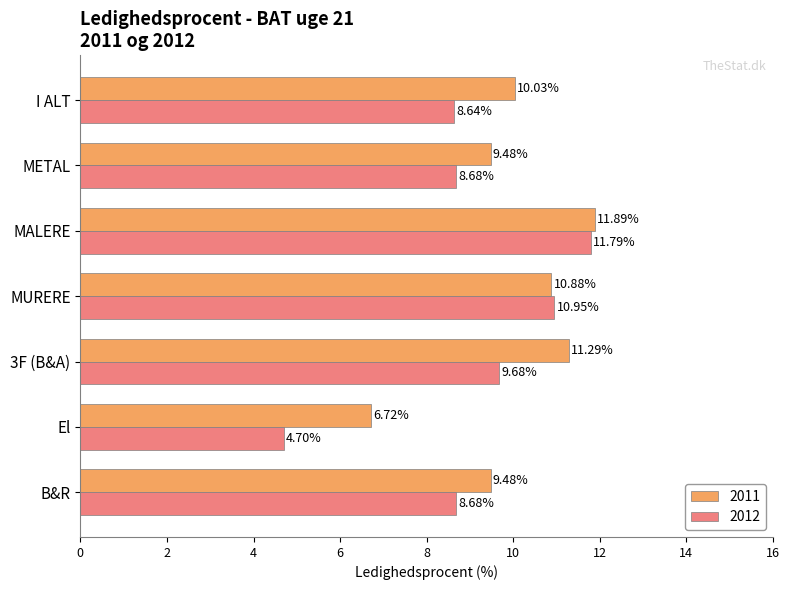

The 2011 series shows 13.2 at METAL. True or false?

False